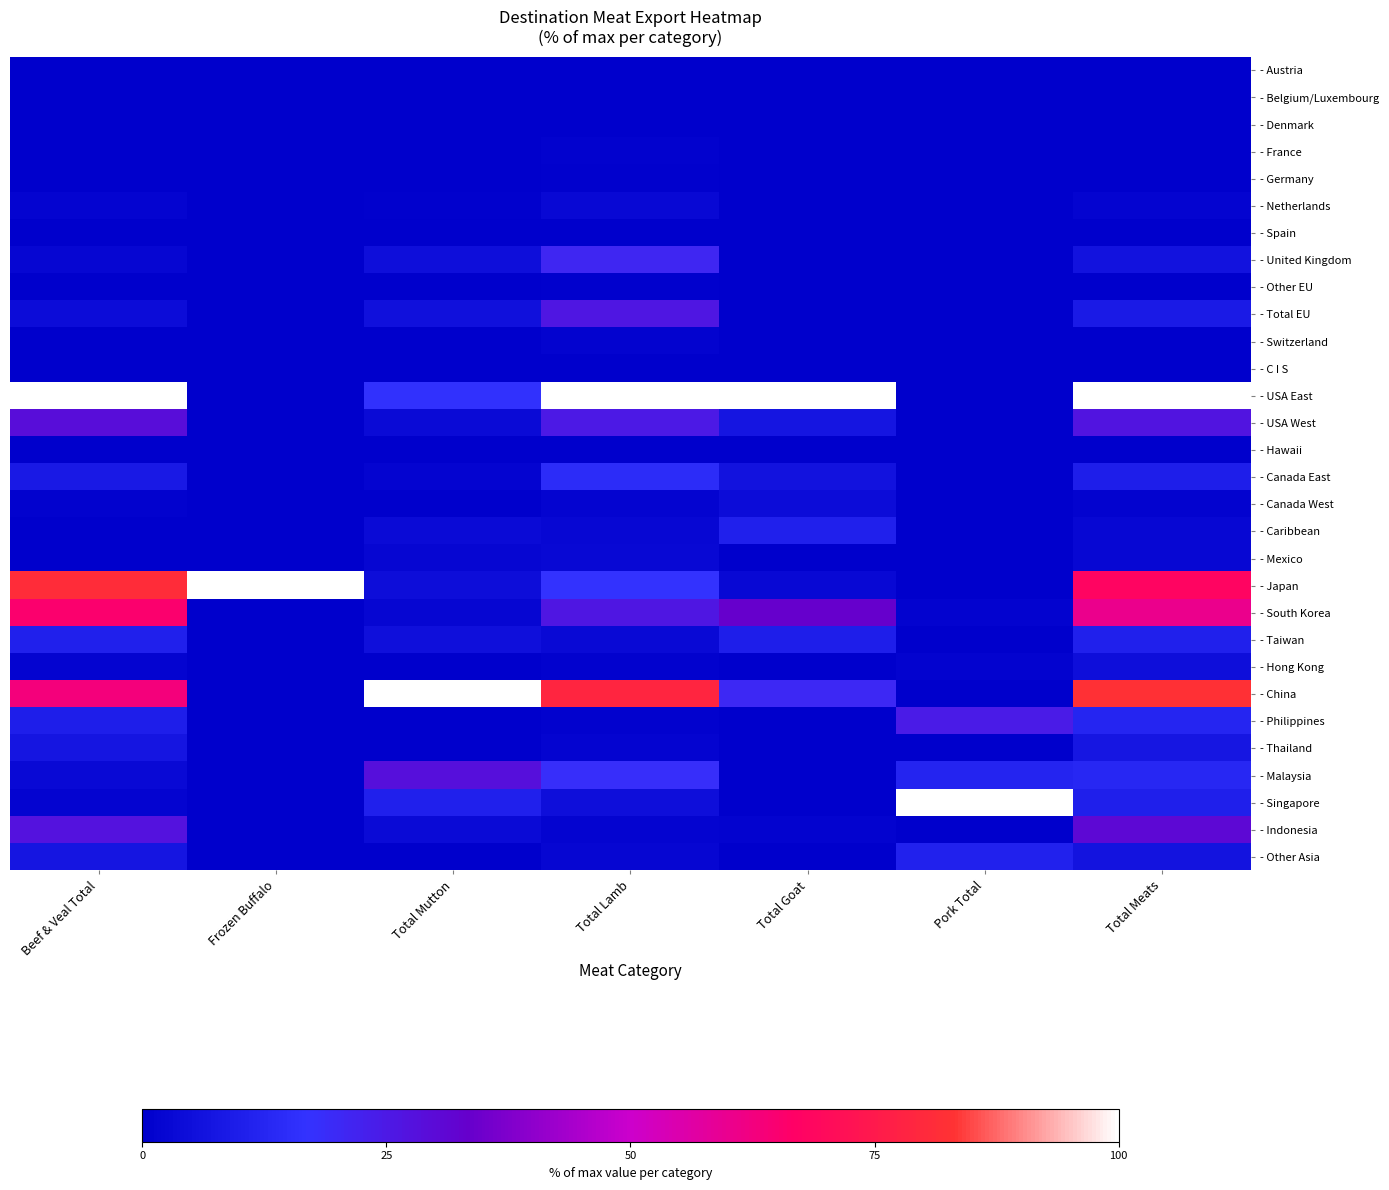

At which category is the sum across all series the highest?

Total Meats